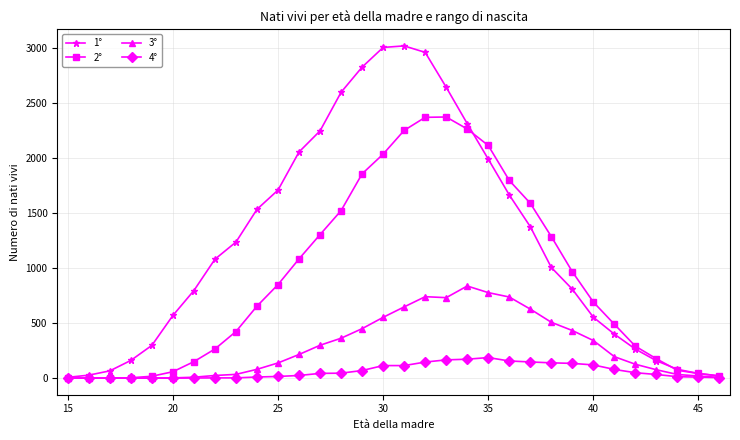

Rank the series by their maximum value, from lowest to highest.

4°, 3°, 2°, 1°